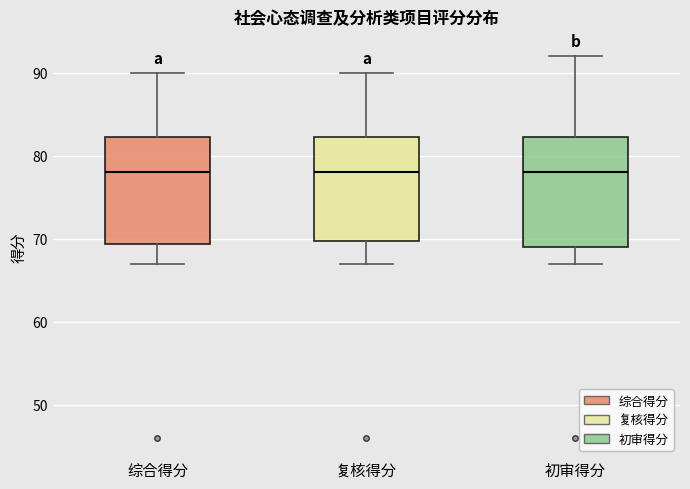

Where is the lower edge of the box for 复核得分 on the y-axis? The values are not printed on the chart, so give them approximately, as read against the axis.

70